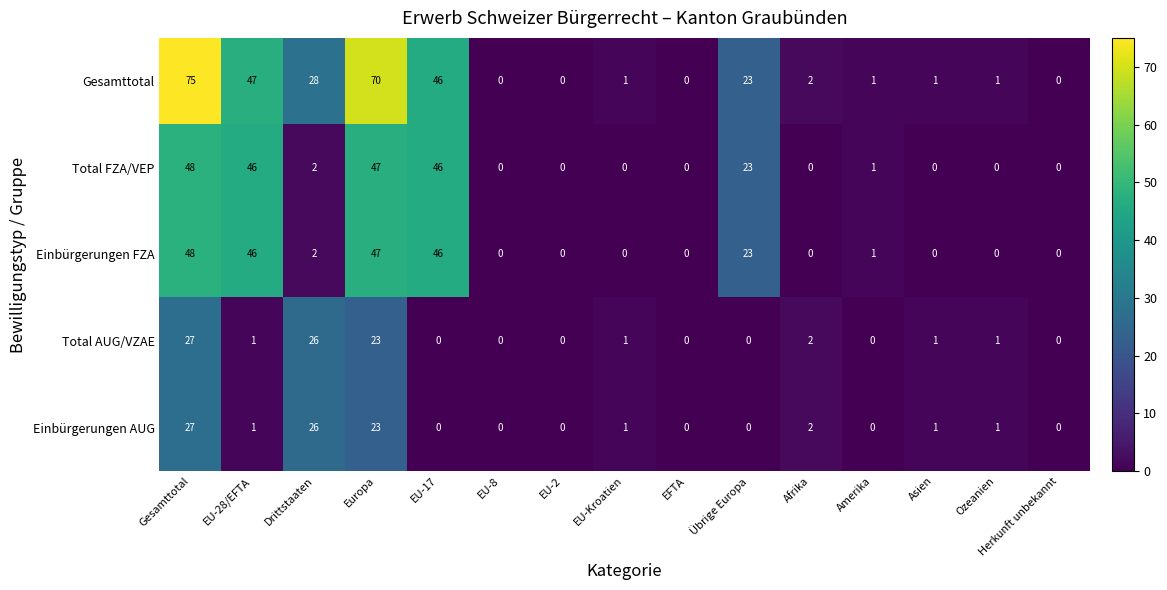

Which series has the widest spread of values?

Gesamttotal